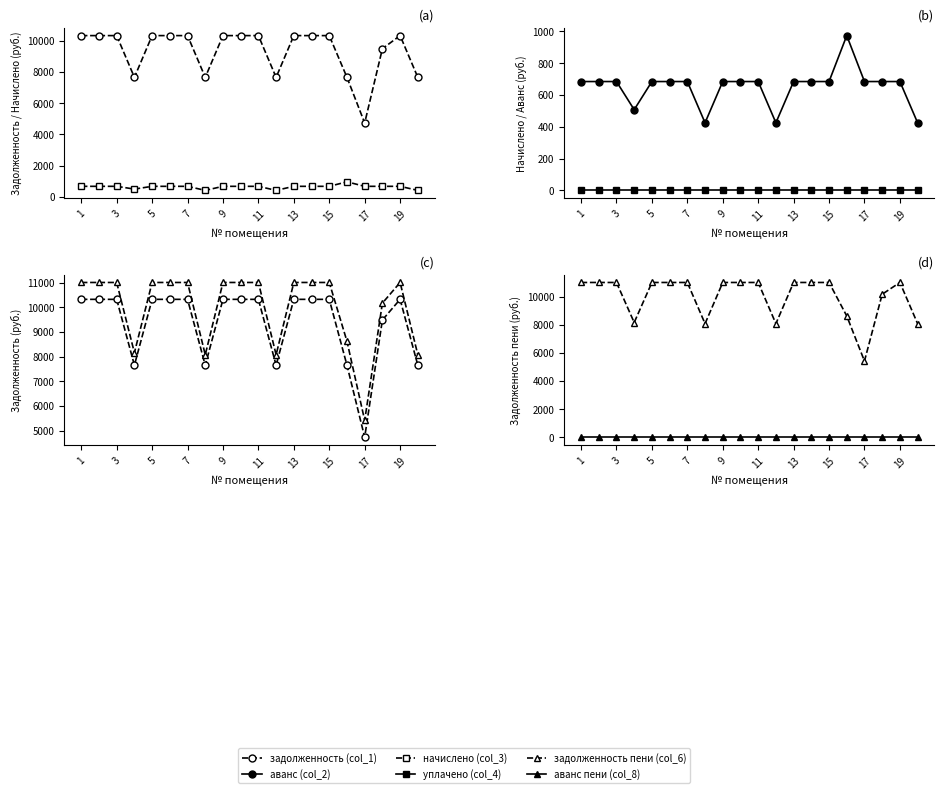

In начислено (col_3), how many points are higher than both neighbors (excluding endpoints)?

1